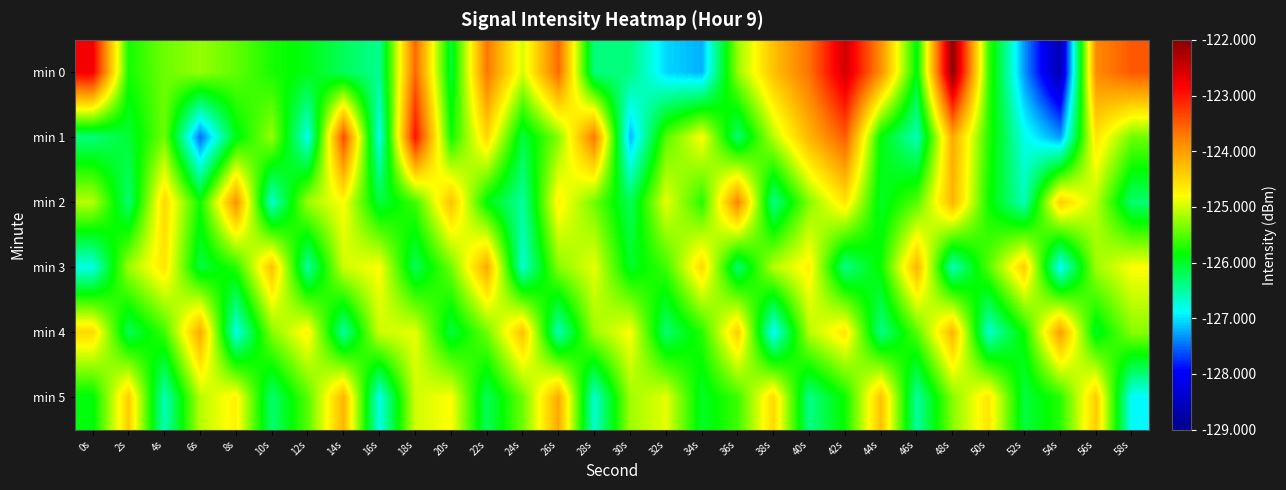

Reading left to right, list all the values displayed in this chart.

min 0: 0s=-122.8	2s=-125.8	4s=-125.4	6s=-125.2	8s=-125.5	10s=-125.8	12s=-125.9	14s=-126.2	16s=-126.4	18s=-123.6	20s=-126.1	22s=-123.7	24s=-125.0	26s=-123.6	28s=-126.4	30s=-126.4	32s=-127.1	34s=-127.2	36s=-125.2	38s=-124.3	40s=-123.6	42s=-122.5	44s=-123.9	46s=-125.9	48s=-122.0	50s=-125.6	52s=-127.3	54s=-128.6	56s=-123.8	58s=-123.5
min 1: 0s=-126.3	2s=-126.1	4s=-125.4	6s=-127.5	8s=-125.9	10s=-125.2	12s=-126.8	14s=-123.4	16s=-126.8	18s=-123.0	20s=-125.8	22s=-124.5	24s=-126.1	26s=-125.3	28s=-123.7	30s=-127.2	32s=-125.5	34s=-124.8	36s=-126.3	38s=-125.1	40s=-124.2	42s=-123.5	44s=-125.9	46s=-126.6	48s=-124.1	50s=-125.7	52s=-126.8	54s=-127.3	56s=-124.6	58s=-125.4
min 2: 0s=-125.1	2s=-126.3	4s=-124.5	6s=-125.8	8s=-123.9	10s=-126.7	12s=-125.2	14s=-124.8	16s=-126.1	18s=-125.6	20s=-124.3	22s=-125.9	24s=-126.5	26s=-124.7	28s=-125.4	30s=-126.2	32s=-124.9	34s=-125.7	36s=-123.8	38s=-126.4	40s=-125.3	42s=-124.6	44s=-126.0	46s=-125.5	48s=-124.2	50s=-125.8	52s=-126.6	54s=-124.4	56s=-125.1	58s=-126.3
min 3: 0s=-126.8	2s=-125.2	4s=-124.6	6s=-126.1	8s=-125.7	10s=-124.3	12s=-126.5	14s=-125.0	16s=-124.8	18s=-126.2	20s=-125.4	22s=-124.1	24s=-126.7	26s=-125.3	28s=-124.9	30s=-126.0	32s=-125.6	34s=-124.5	36s=-126.3	38s=-125.1	40s=-124.7	42s=-126.4	44s=-125.8	46s=-124.2	48s=-126.6	50s=-125.5	52s=-124.4	54s=-126.9	56s=-125.2	58s=-124.8
min 4: 0s=-124.5	2s=-126.2	4s=-125.6	6s=-124.1	8s=-126.8	10s=-125.3	12s=-124.7	14s=-126.5	16s=-125.0	18s=-124.9	20s=-126.1	22s=-125.4	24s=-124.3	26s=-126.6	28s=-125.2	30s=-124.8	32s=-126.3	34s=-125.7	36s=-124.4	38s=-126.9	40s=-125.1	42s=-124.6	44s=-126.4	46s=-125.5	48s=-124.2	50s=-126.7	52s=-125.8	54s=-124.0	56s=-126.0	58s=-125.3
min 5: 0s=-125.9	2s=-124.4	4s=-126.6	6s=-125.1	8s=-124.7	10s=-126.3	12s=-125.5	14s=-124.2	16s=-126.8	18s=-125.0	20s=-124.8	22s=-126.2	24s=-125.4	26s=-124.1	28s=-126.7	30s=-125.2	32s=-124.9	34s=-126.0	36s=-125.6	38s=-124.5	40s=-126.4	42s=-125.8	44s=-124.3	46s=-126.5	48s=-125.3	50s=-124.6	52s=-126.1	54s=-125.7	56s=-124.4	58s=-126.9